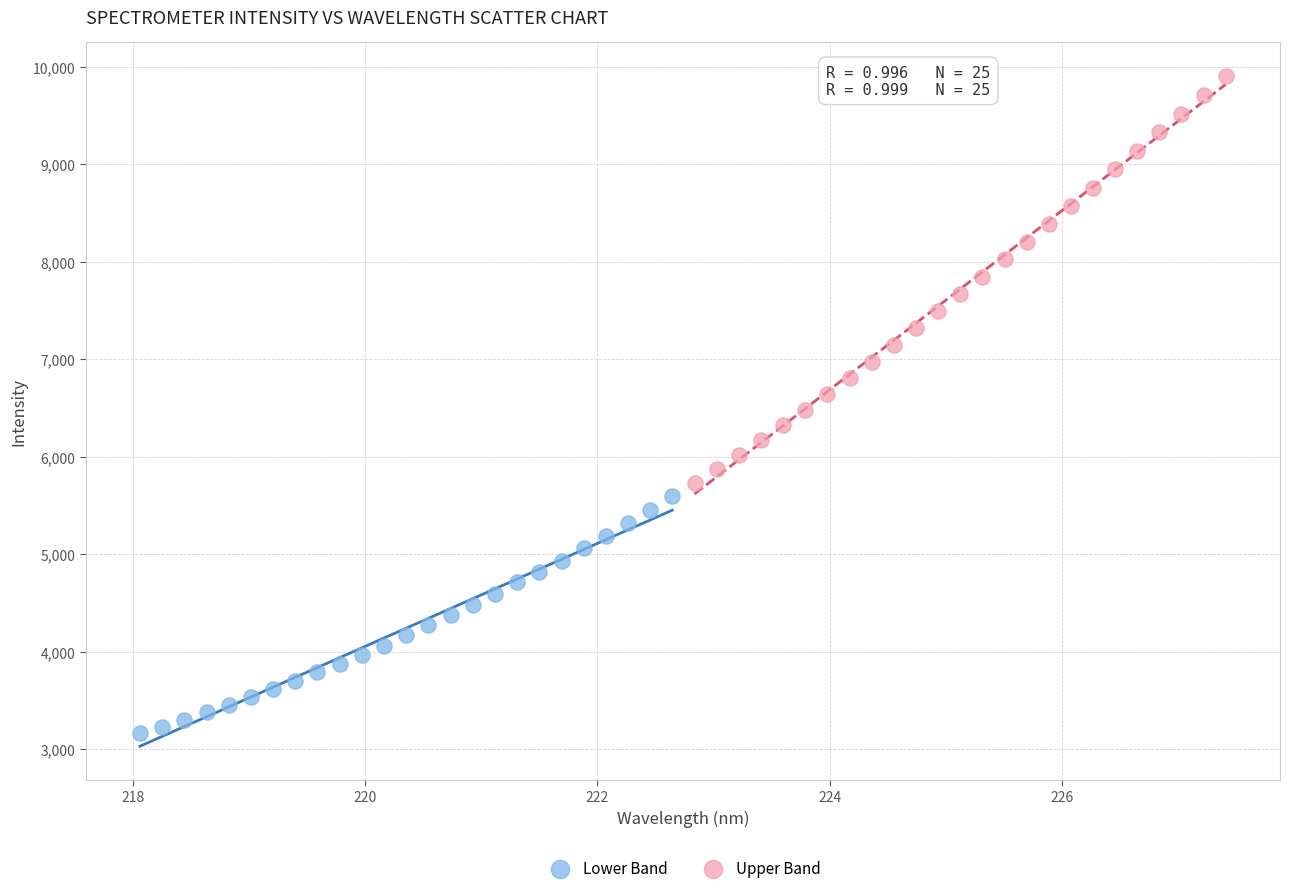

Which series contains the highest Y value?

Upper Band